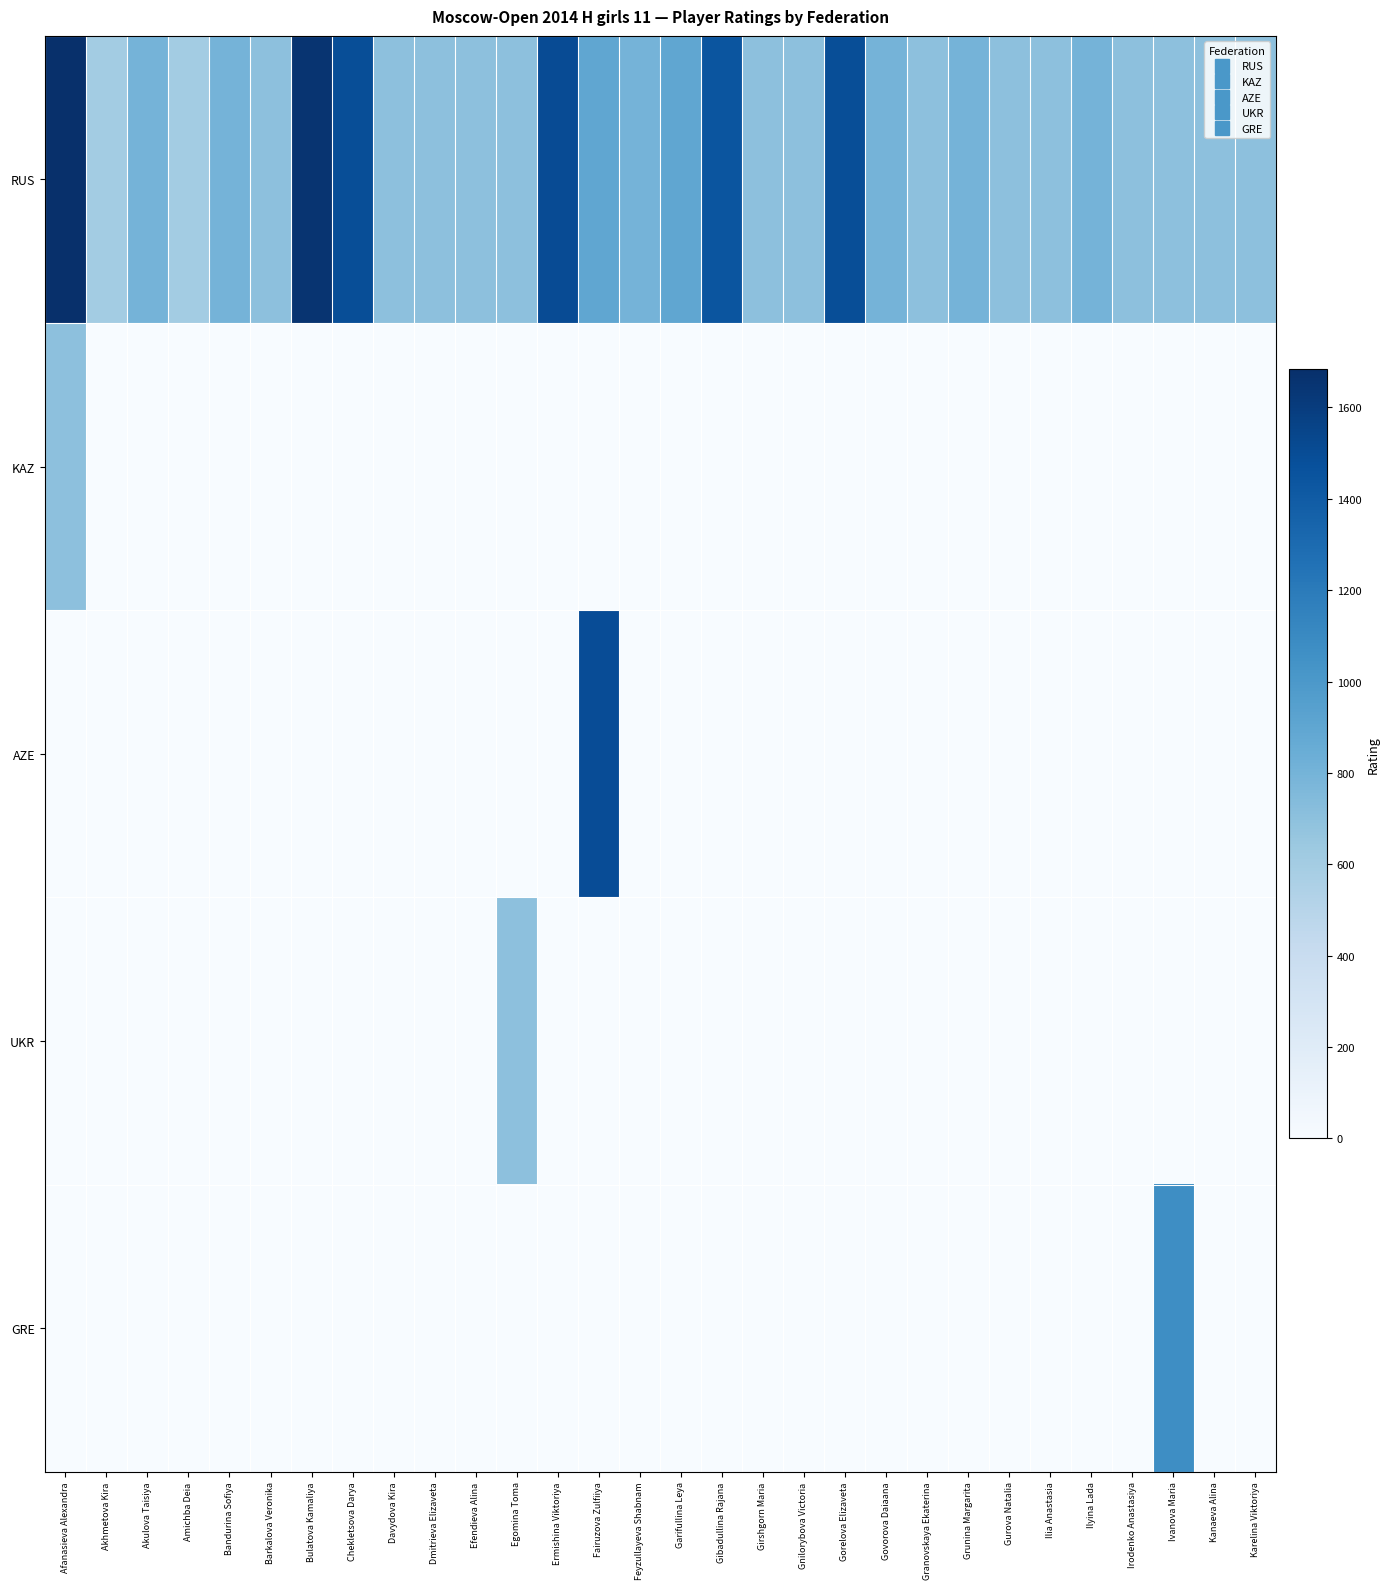

At Gorelova Elizaveta, list the series in order from largest to smallest.

RUS, KAZ, AZE, UKR, GRE